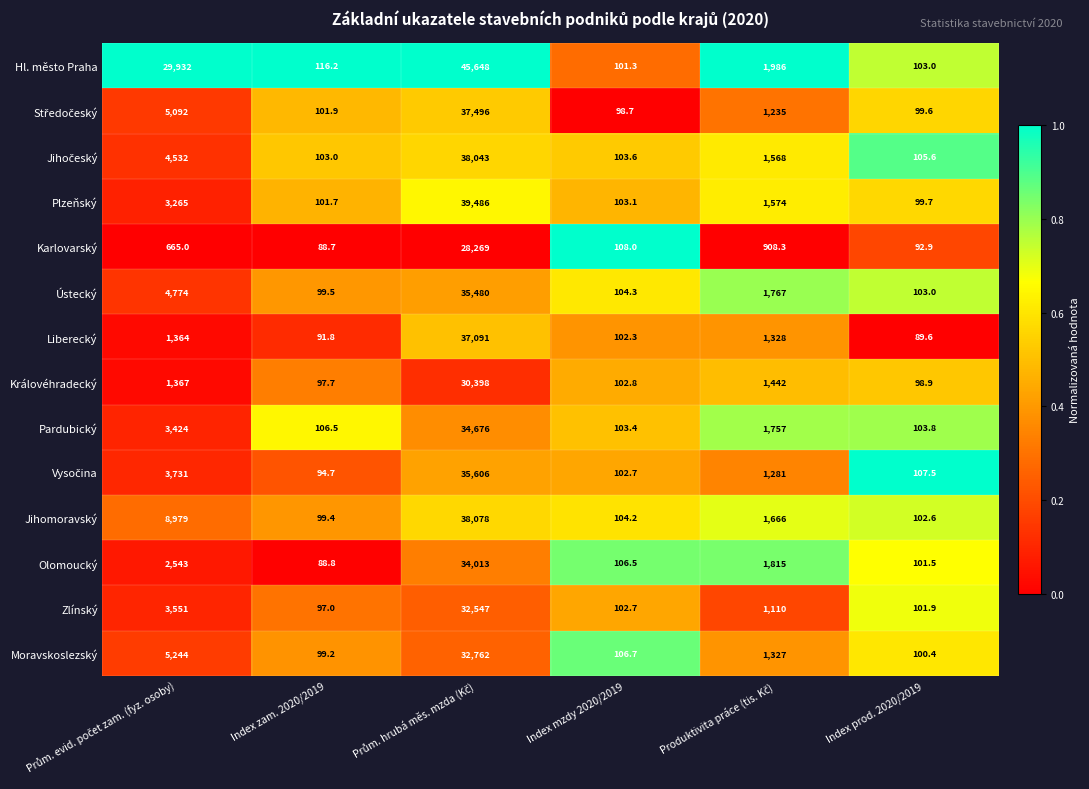

Which series has the largest range (max minus min)?

Hl. město Praha